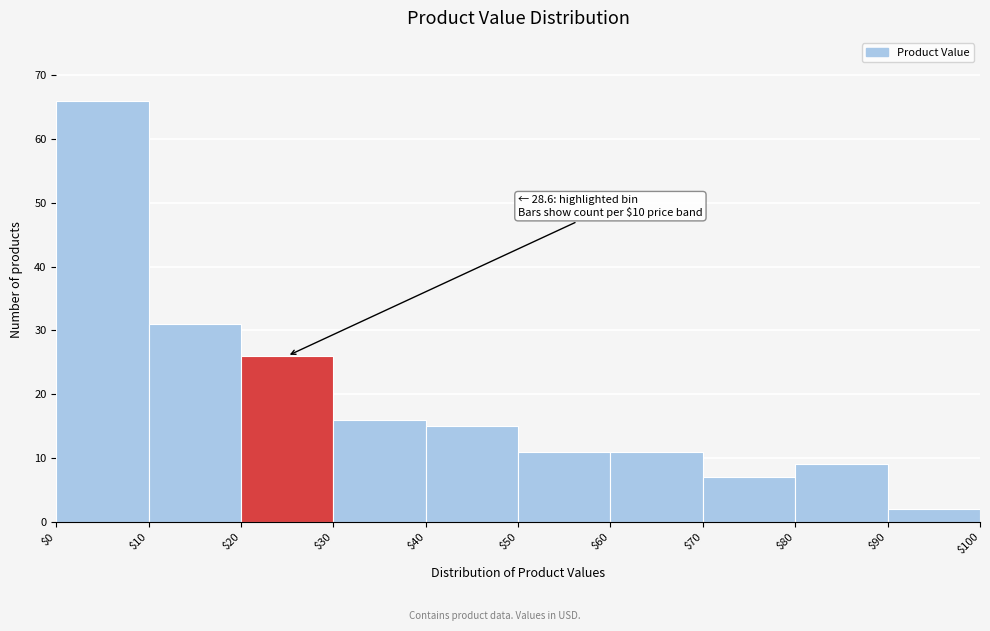

Over which range of the x-axis is the bar tallest?

$0 to $10